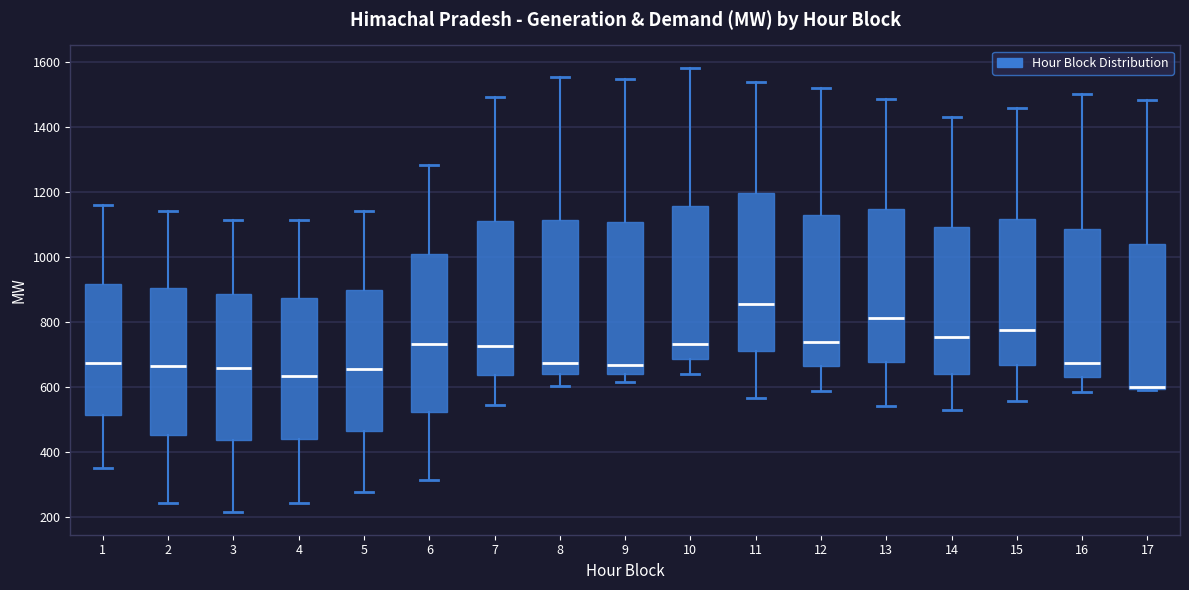

Reading left to right, transcribe this box plot: for each box, give where its median line is, the range the box spans, and where its two whiskers end, as read against the y-axis. The values are not printed on the chart, so give them approximately, as read against the axis.

1: median 680, box 520 to 920, whiskers 360 to 1160
2: median 660, box 460 to 900, whiskers 240 to 1140
3: median 660, box 440 to 880, whiskers 220 to 1120
4: median 640, box 440 to 880, whiskers 240 to 1120
5: median 660, box 460 to 900, whiskers 280 to 1140
6: median 740, box 520 to 1000, whiskers 320 to 1280
7: median 720, box 640 to 1120, whiskers 540 to 1500
8: median 680, box 640 to 1120, whiskers 600 to 1560
9: median 680, box 640 to 1120, whiskers 620 to 1560
10: median 740, box 680 to 1160, whiskers 640 to 1580
11: median 860, box 720 to 1200, whiskers 560 to 1540
12: median 740, box 660 to 1140, whiskers 600 to 1520
13: median 820, box 680 to 1160, whiskers 540 to 1480
14: median 760, box 640 to 1100, whiskers 540 to 1440
15: median 780, box 660 to 1120, whiskers 560 to 1460
16: median 680, box 640 to 1080, whiskers 580 to 1500
17: median 600 (drawn on the box's lower edge), box 600 to 1040, whiskers 600 to 1480